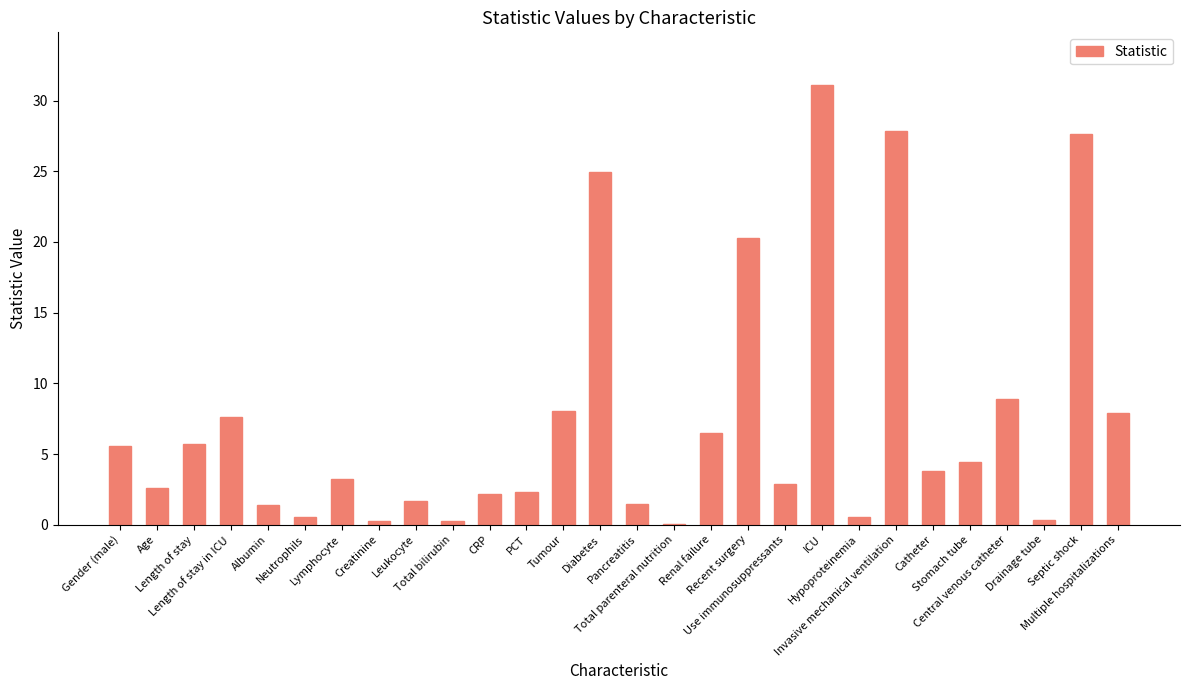

What is the greatest value displayed?

31.1